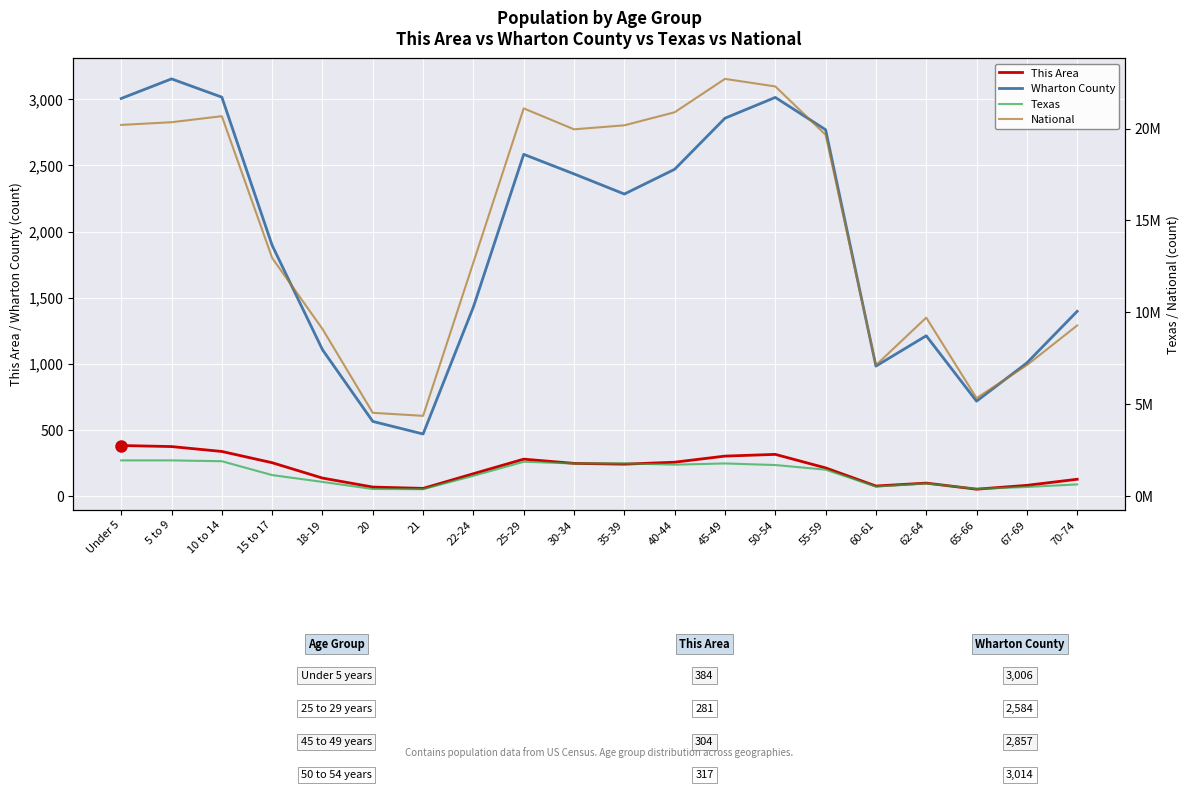

What is the label of the 9th point from the right?

40-44